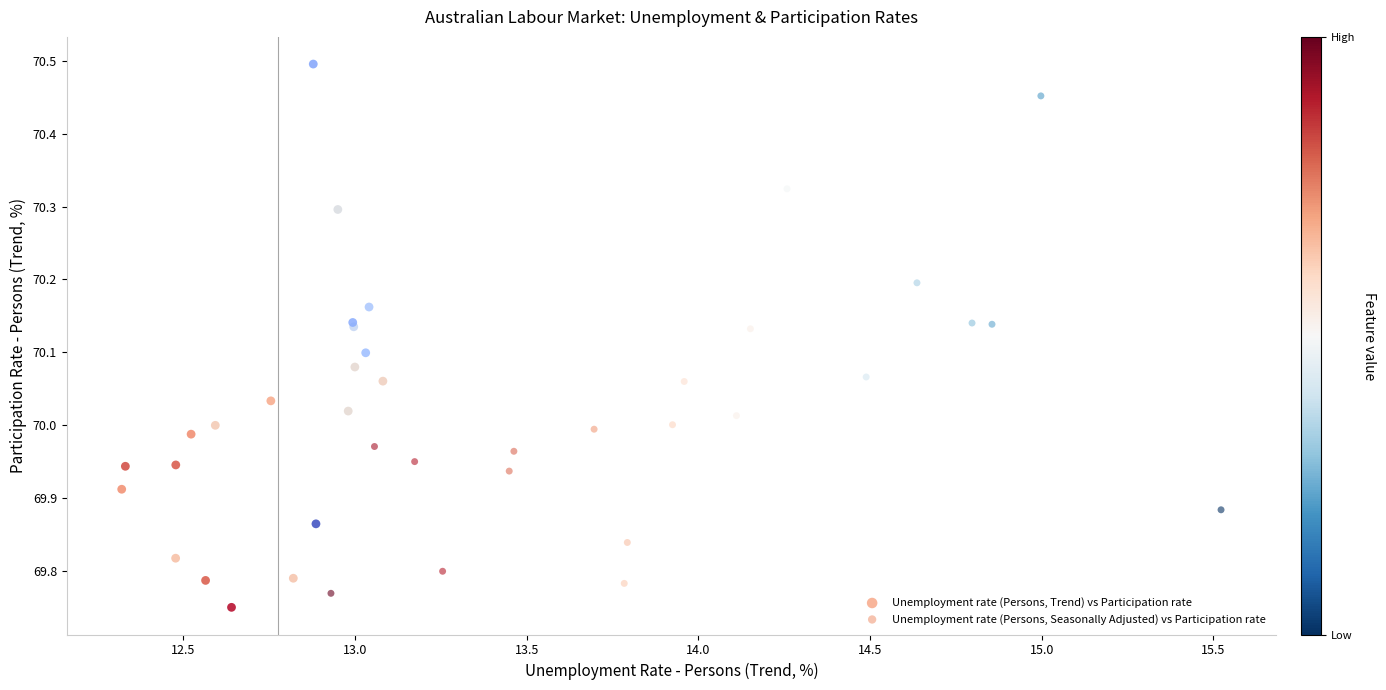

Which series has the largest Y range (max minus min)?

Unemployment rate (Persons, Trend) vs Participation rate